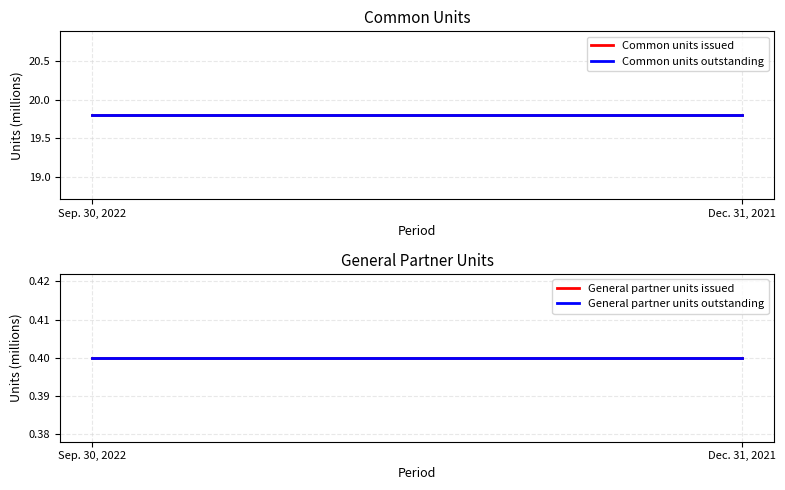

What is the average value of the Common units outstanding series?

19.8